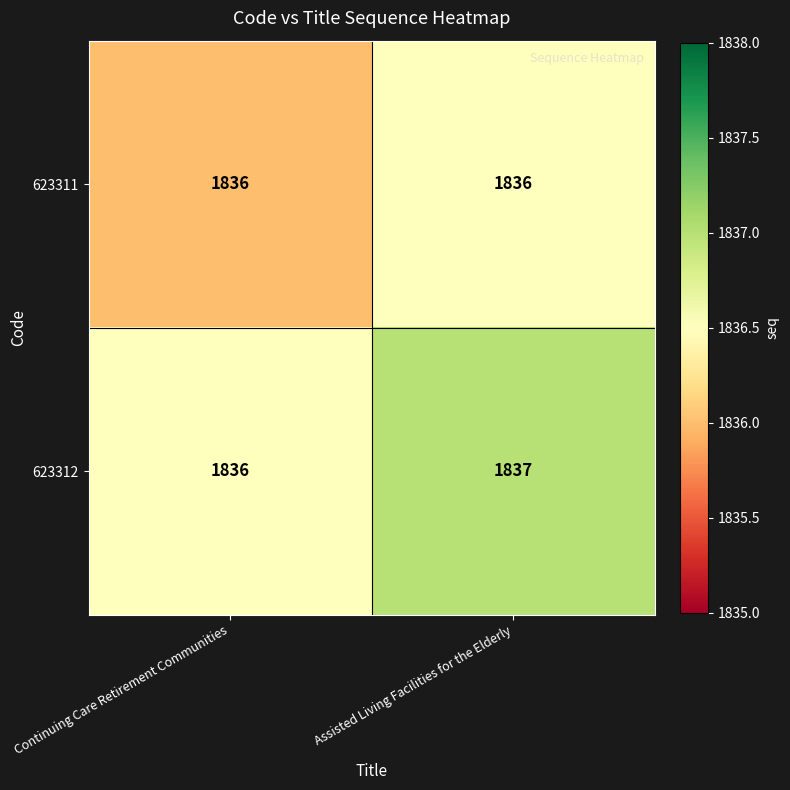

True or false: 623312 has a value of 1234 at Continuing Care Retirement Communities.

False